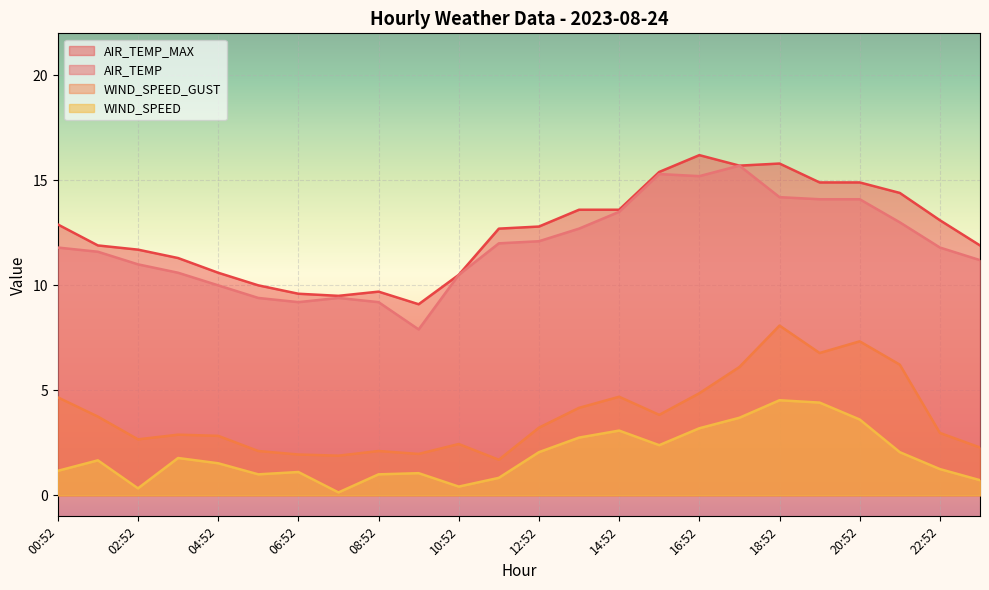

At how many categories does at least one series exceed 0?

24